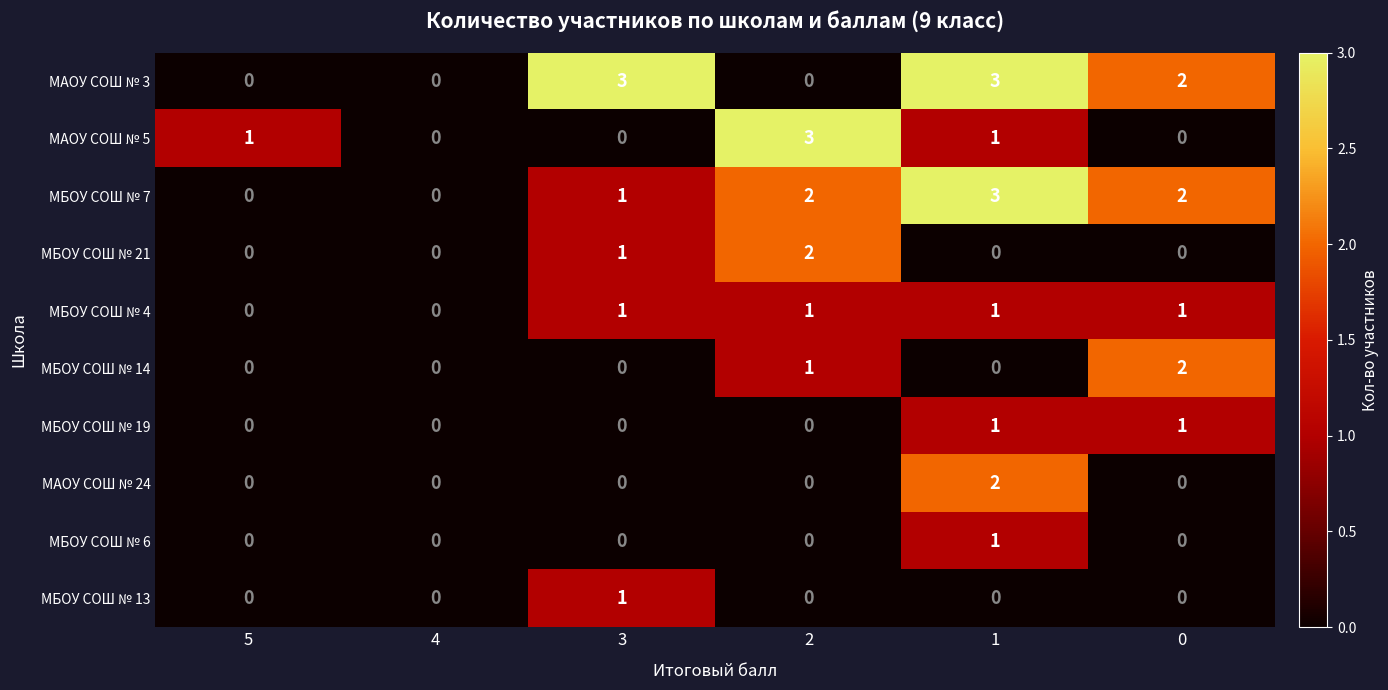

How many МАОУ СОШ № 24 values are between 0 and 1?

5